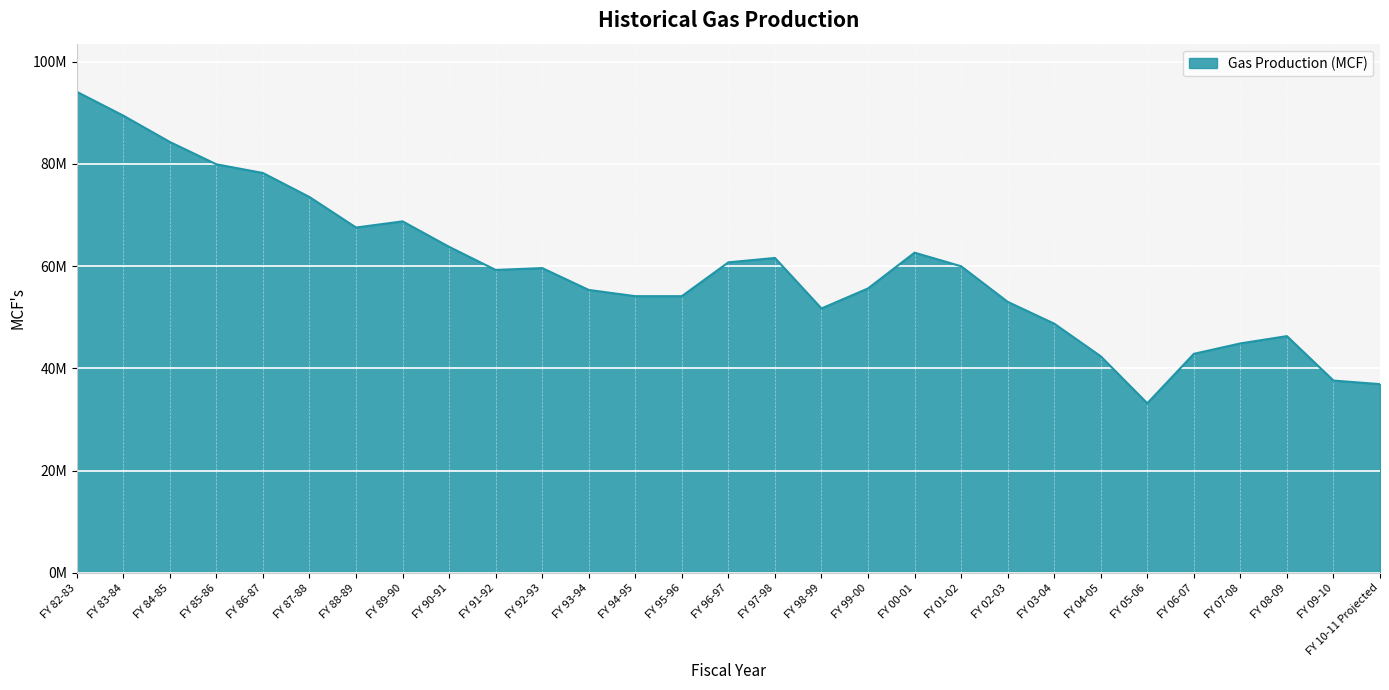

List the labels in order of value, largest first.

FY 82-83, FY 83-84, FY 84-85, FY 85-86, FY 86-87, FY 87-88, FY 89-90, FY 88-89, FY 90-91, FY 00-01, FY 97-98, FY 96-97, FY 01-02, FY 92-93, FY 91-92, FY 99-00, FY 93-94, FY 94-95, FY 95-96, FY 02-03, FY 98-99, FY 03-04, FY 08-09, FY 07-08, FY 06-07, FY 04-05, FY 09-10, FY 10-11 Projected, FY 05-06